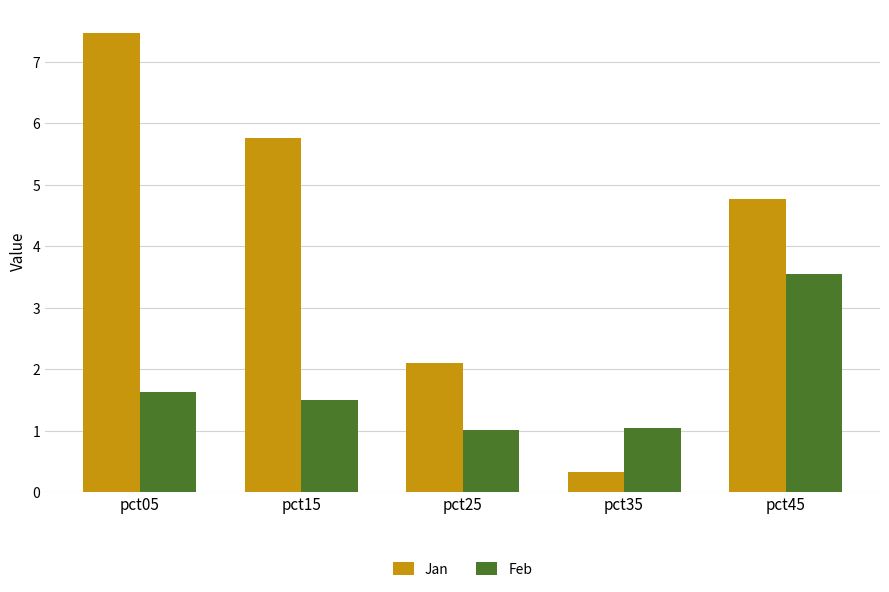

Between pct15 and pct35, which series saw the biggest shift?

Jan